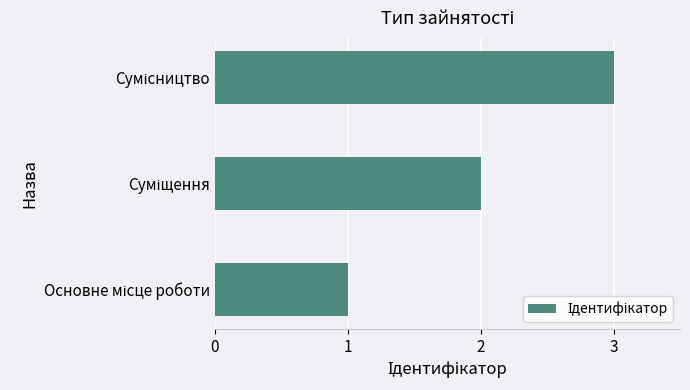

What is the sum of all values?

6